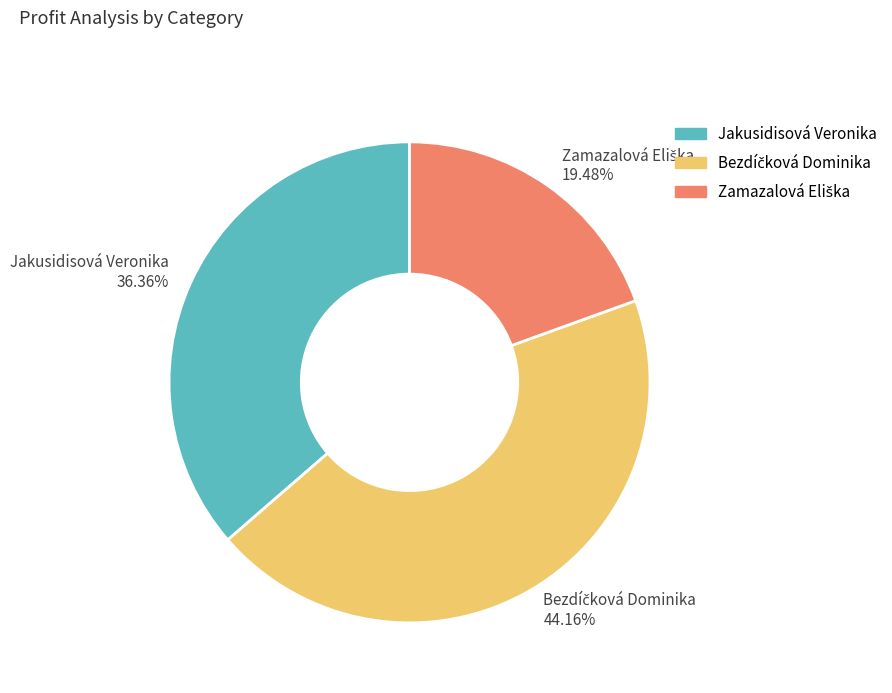

Is there a majority slice in this chart?

No